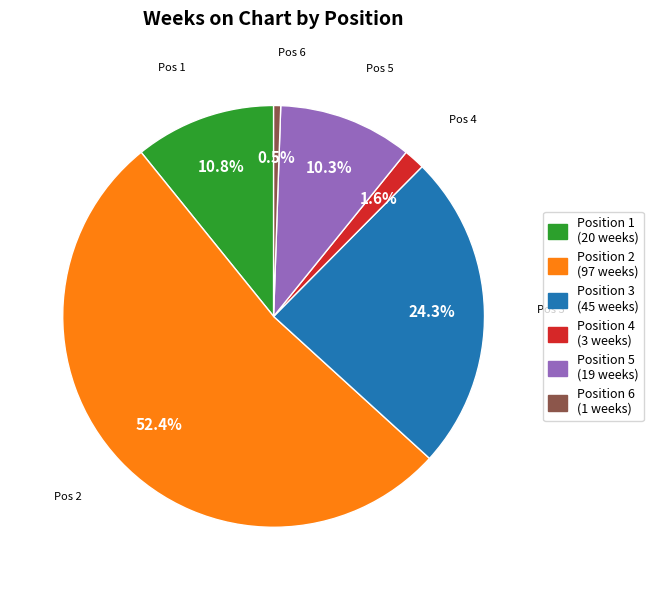

Count the number of slices in the pie.

6